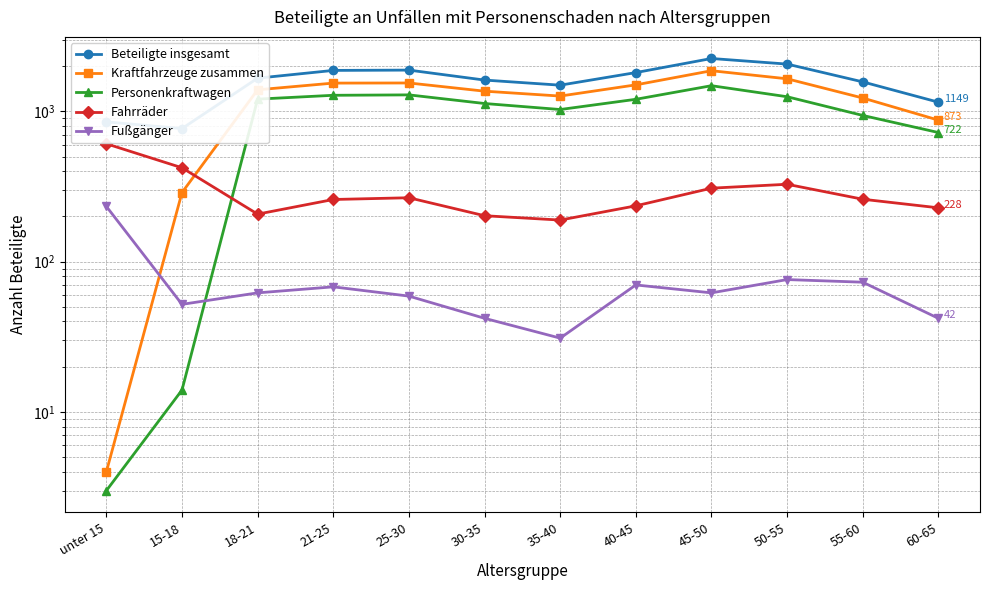

Reading right to left, what are all the values shown in this chart?

Beteiligte insgesamt: 1149	1568	2059	2243	1808	1491	1612	1878	1869	1660	767	850
Kraftfahrzeuge zusammen: 873	1225	1644	1860	1498	1262	1360	1542	1539	1389	288	4
Personenkraftwagen: 722	938	1249	1479	1201	1027	1126	1285	1277	1204	14	3
Fahrräder: 228	260	327	308	235	189	202	266	259	207	421	608
Fußgänger: 42	73	76	62	70	31	42	59	68	62	52	233